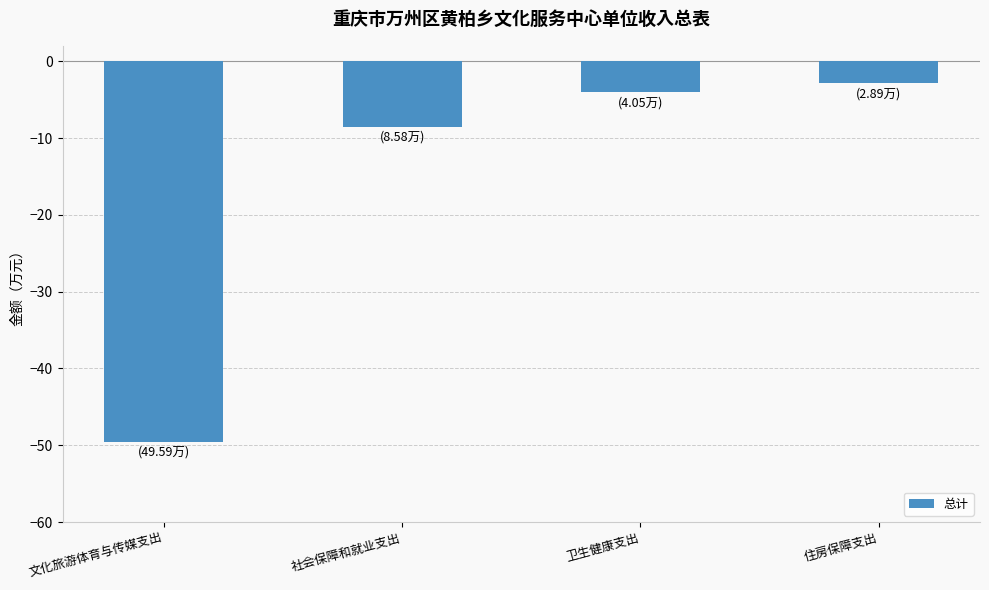

Which category has the highest value across all series?

住房保障支出